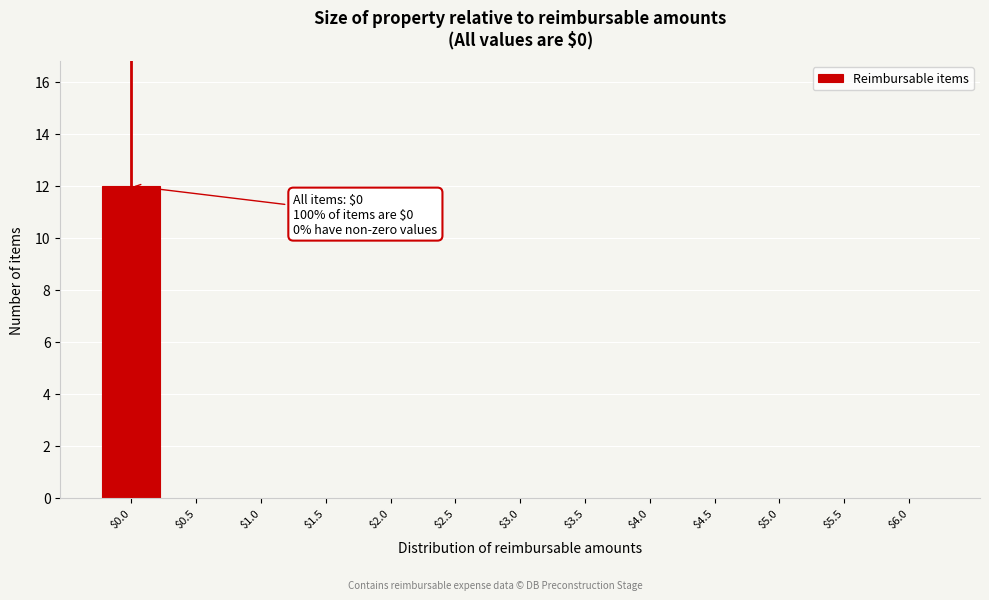

What is the sum of all values?

12